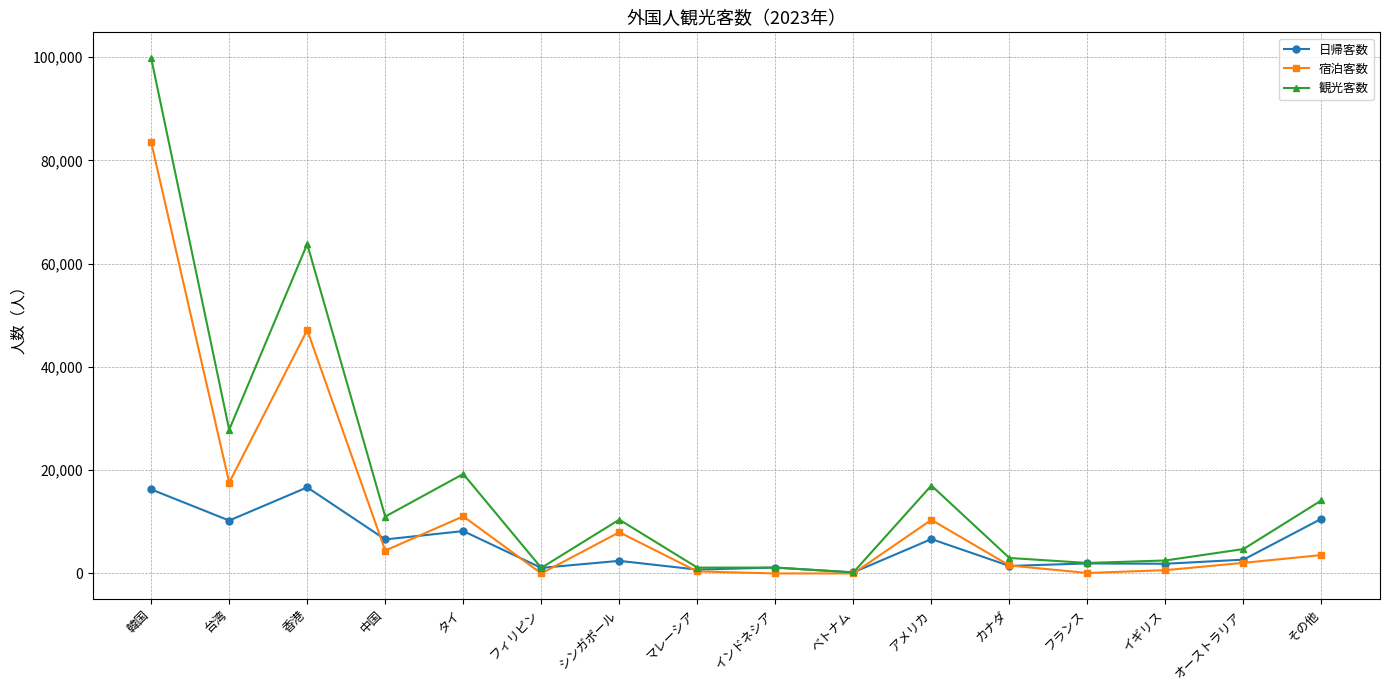

At which category is the sum across all series the highest?

韓国